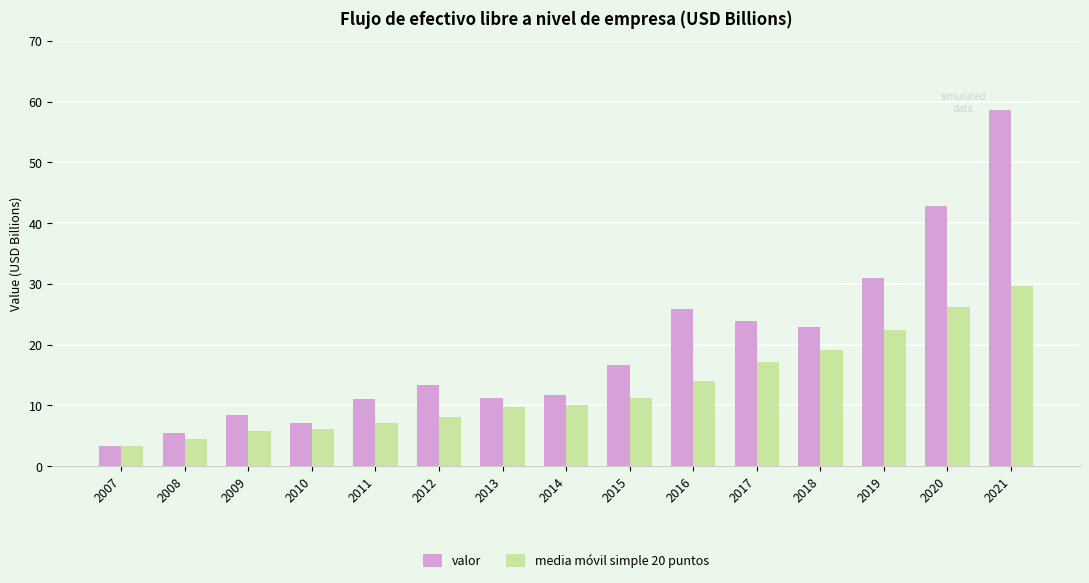

Rank the series by their average value, from highest to lowest.

valor, media móvil simple 20 puntos